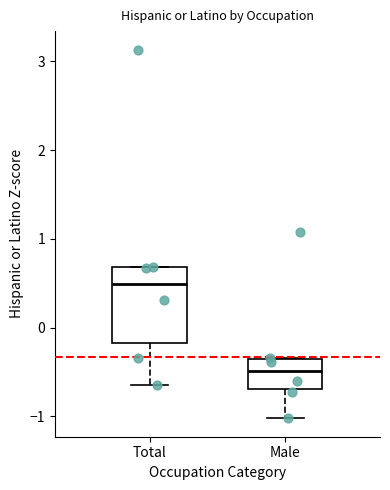

Reading left to right, read every box against the y-axis: the position of its median line, the range the box covers, and the ends of its whiskers. The values are not printed on the chart, so give them approximately, as read against the axis.

Total: median 0.5, box -0.2 to 0.7, whiskers -0.6 to 0.7
Male: median -0.5, box -0.7 to -0.4, whiskers -1.0 to -0.3